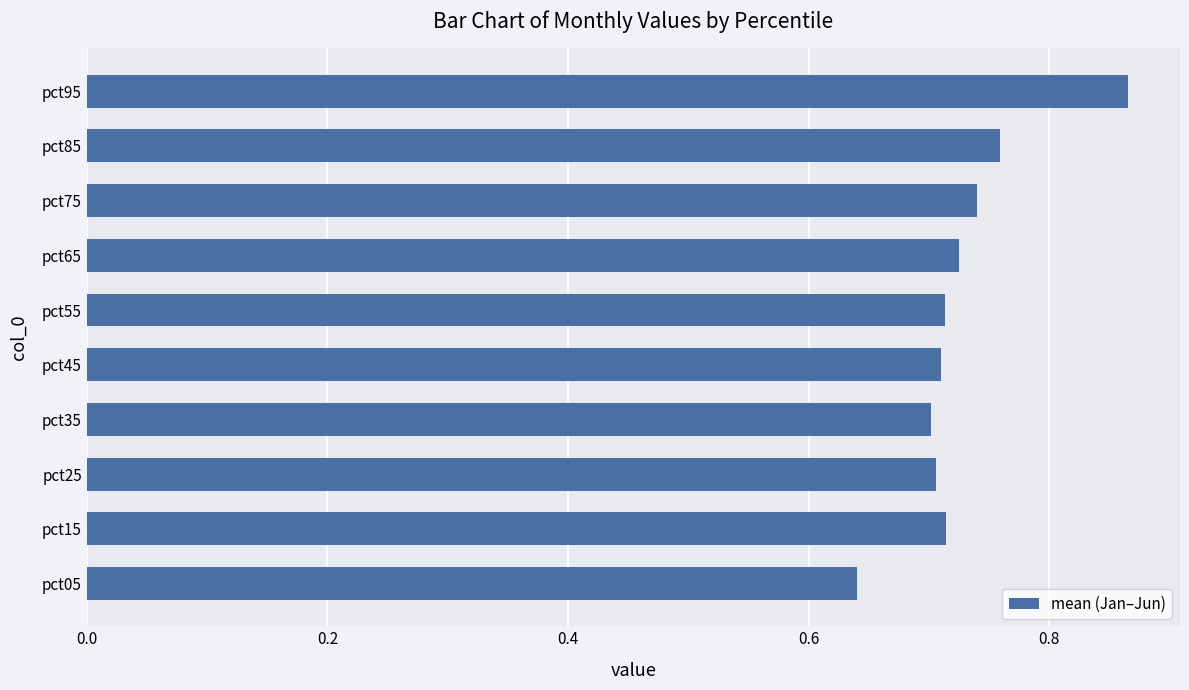

True or false: the data shows 1.2 at pct25.

False